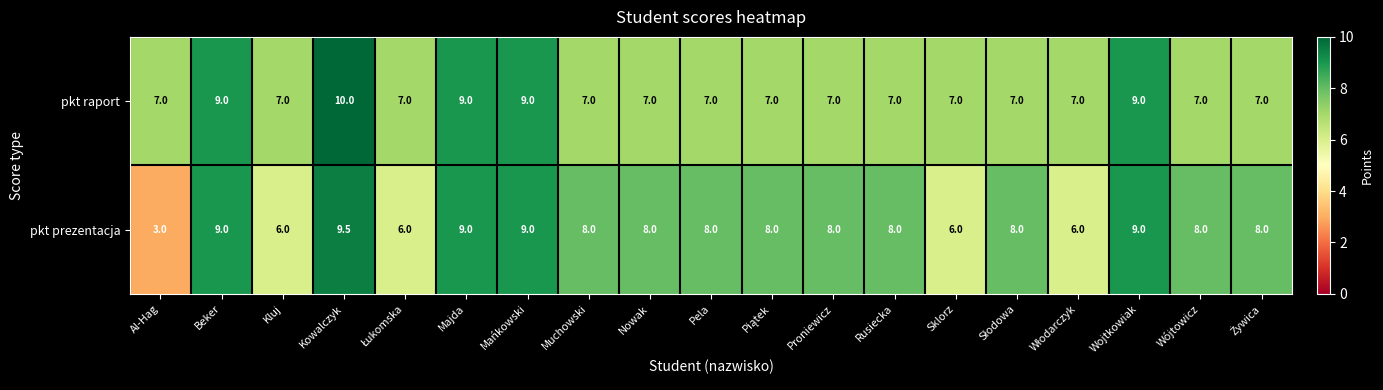

Rank the series at Proniewicz from lowest to highest value.

pkt raport, pkt prezentacja